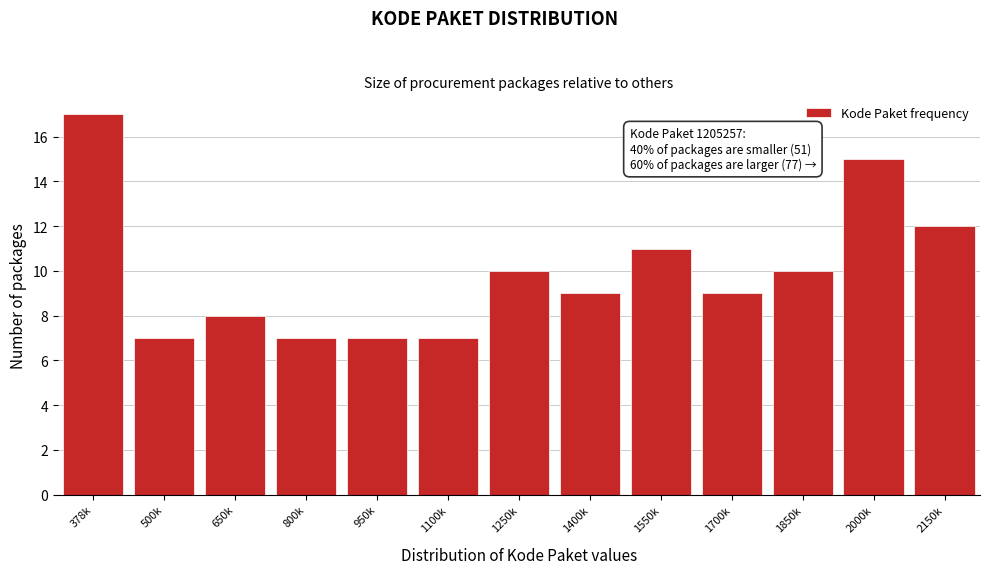

Reading right to left, list all the values displayed in this chart.

12	15	10	9	11	9	10	7	7	7	8	7	17